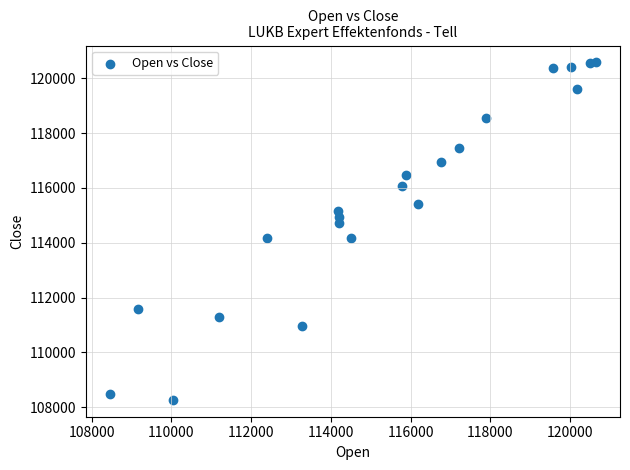

What is the range of X values (max minus min)?

12180